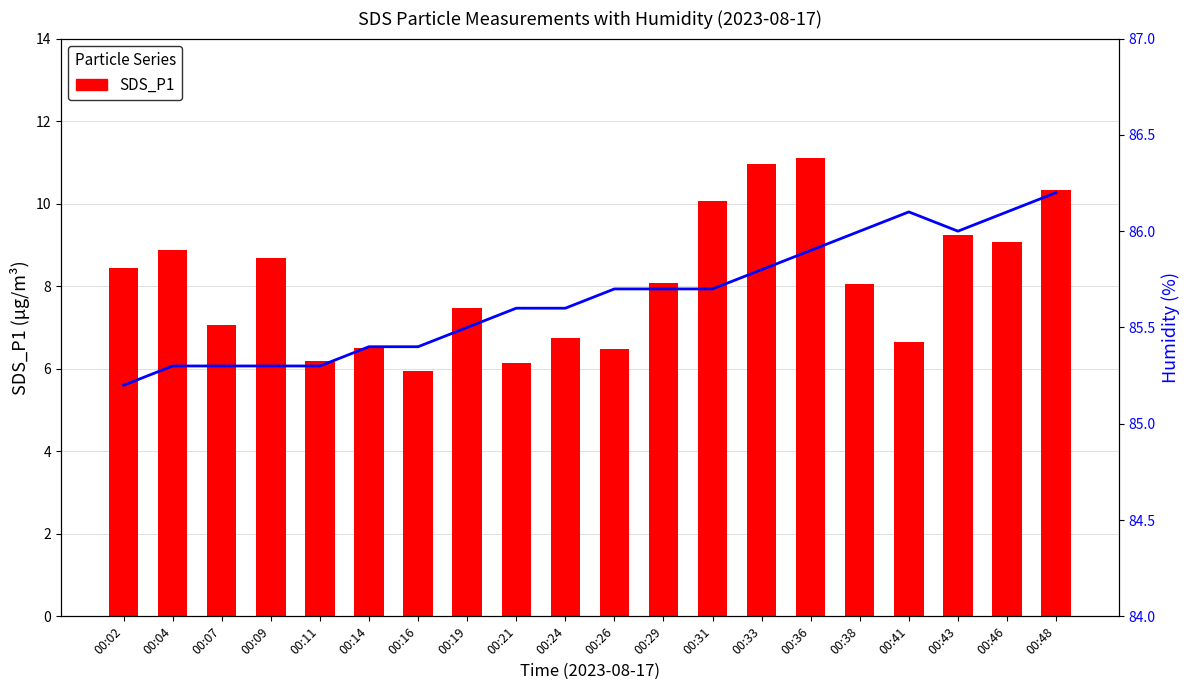

Which series changed the most between 00:11 and 00:43?

SDS_P1